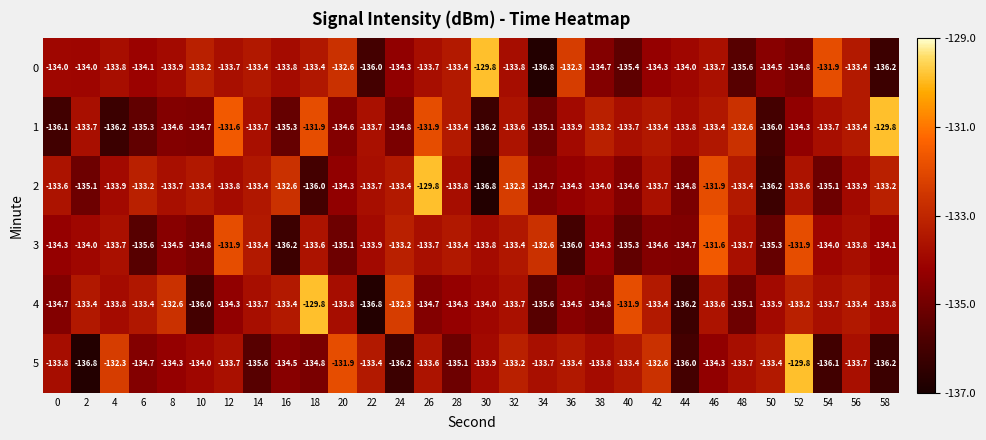

How many values in the 0 series exceed -133?

4